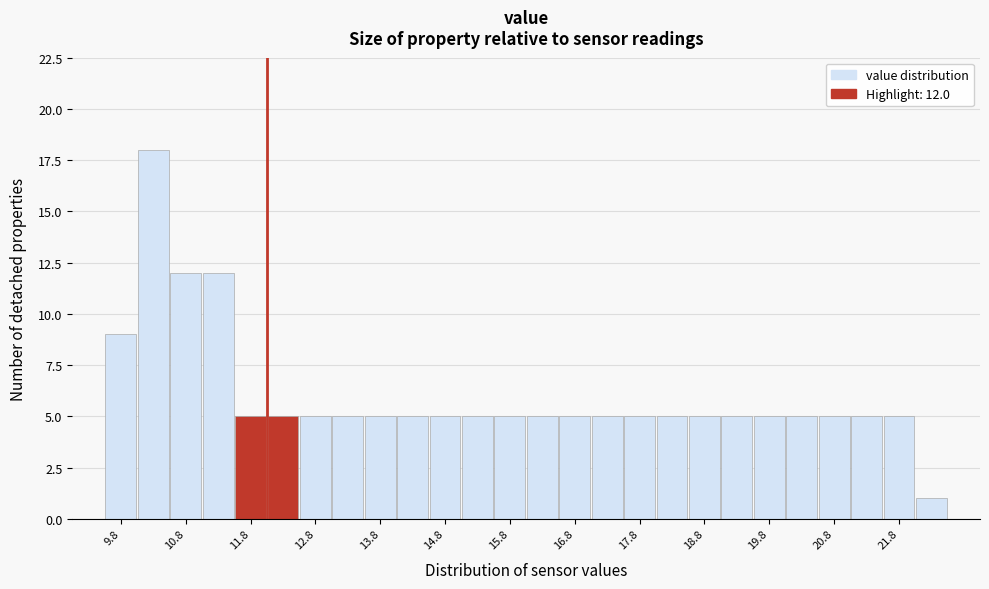

Which range on the x-axis has the tallest bar?

10.0 to 10.5